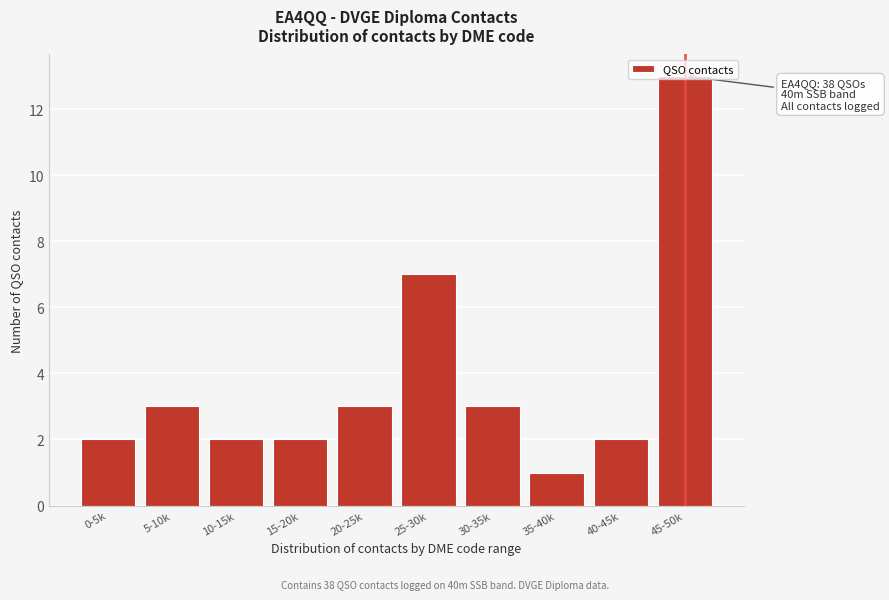

What is the value of the 10th bar from the left?

13